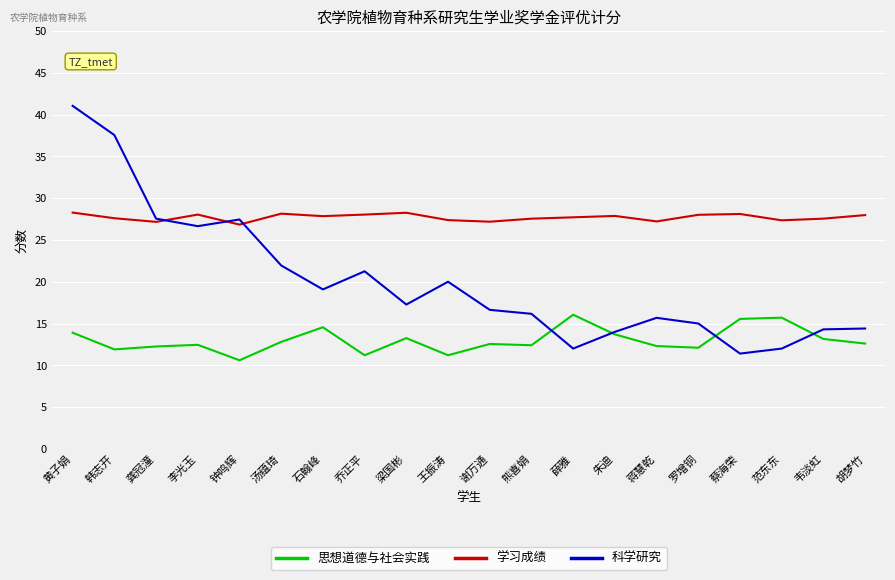

True or false: 思想道德与社会实践 has a value of 14.6 at 石翰峰.

True